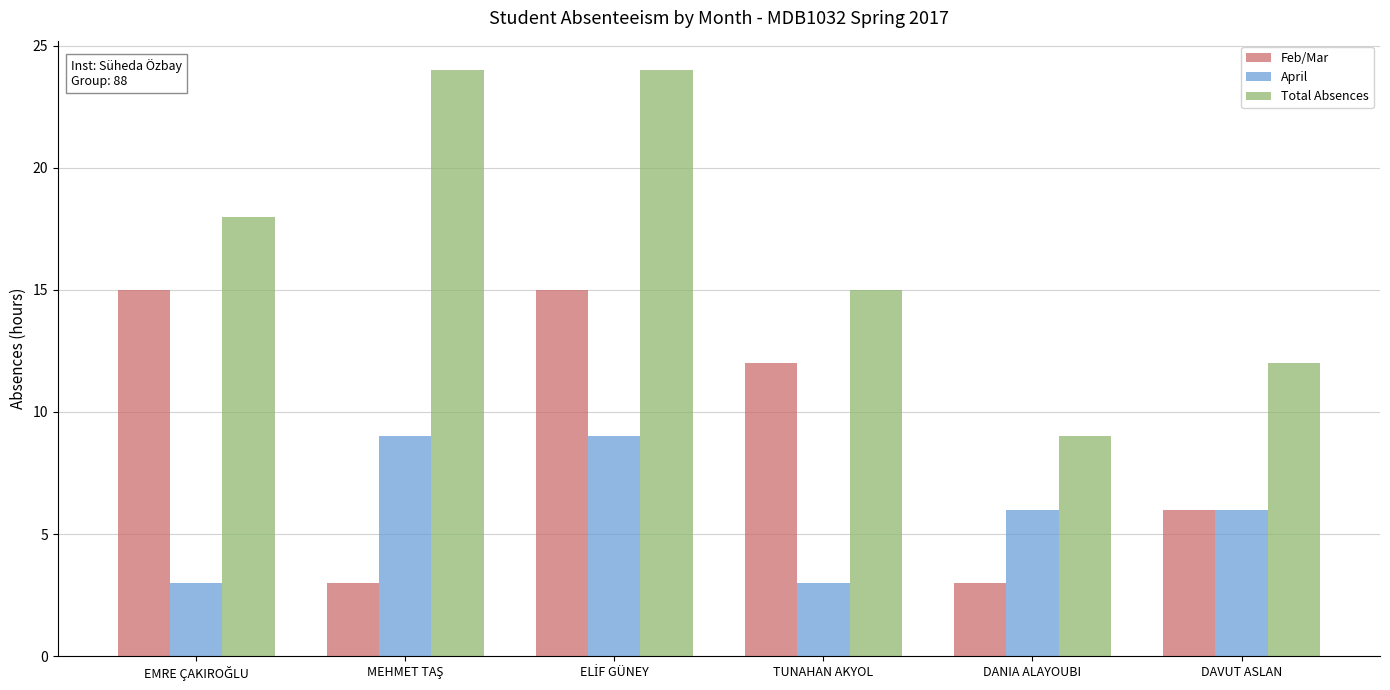

What is the highest value of the Total Absences series?

24